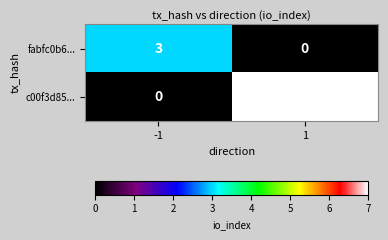

Which series has the largest range (max minus min)?

c00f3d85...